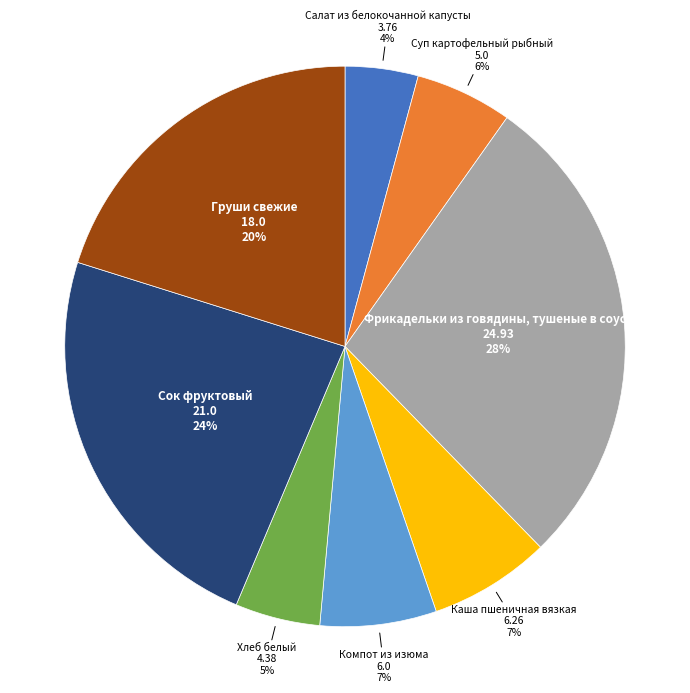

To the nearest percent, what percentage of the pie is Салат из белокочанной капусты?

4%